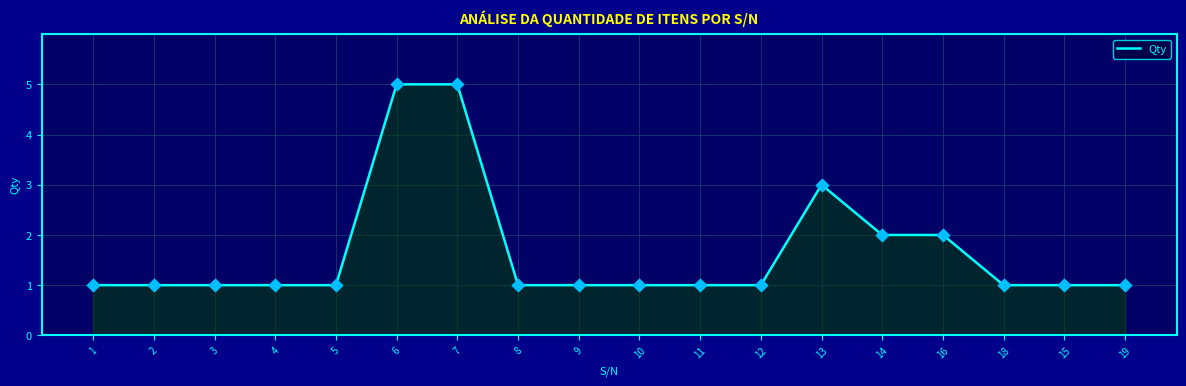

Approximately how many times larger is the value at 13 compared to 9?

3.0